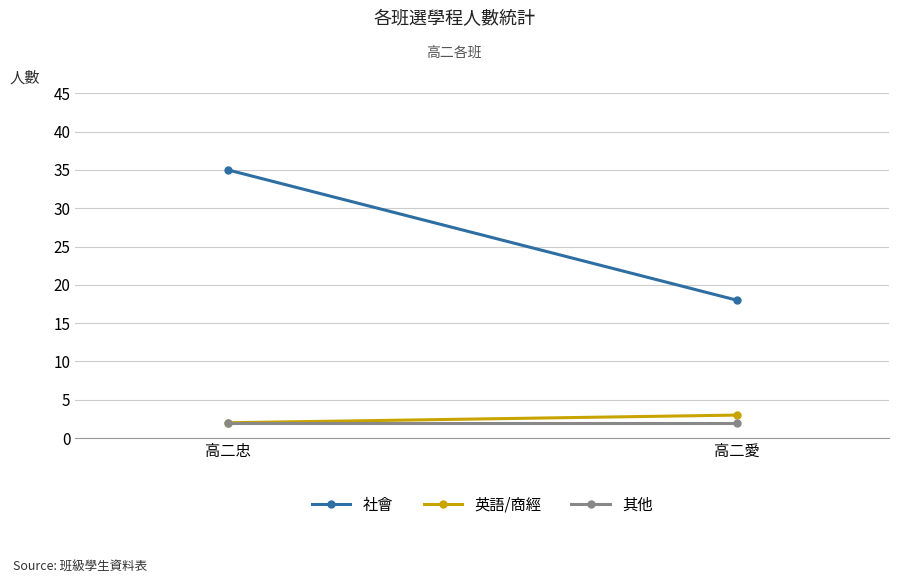

How many data points does each series have?

2